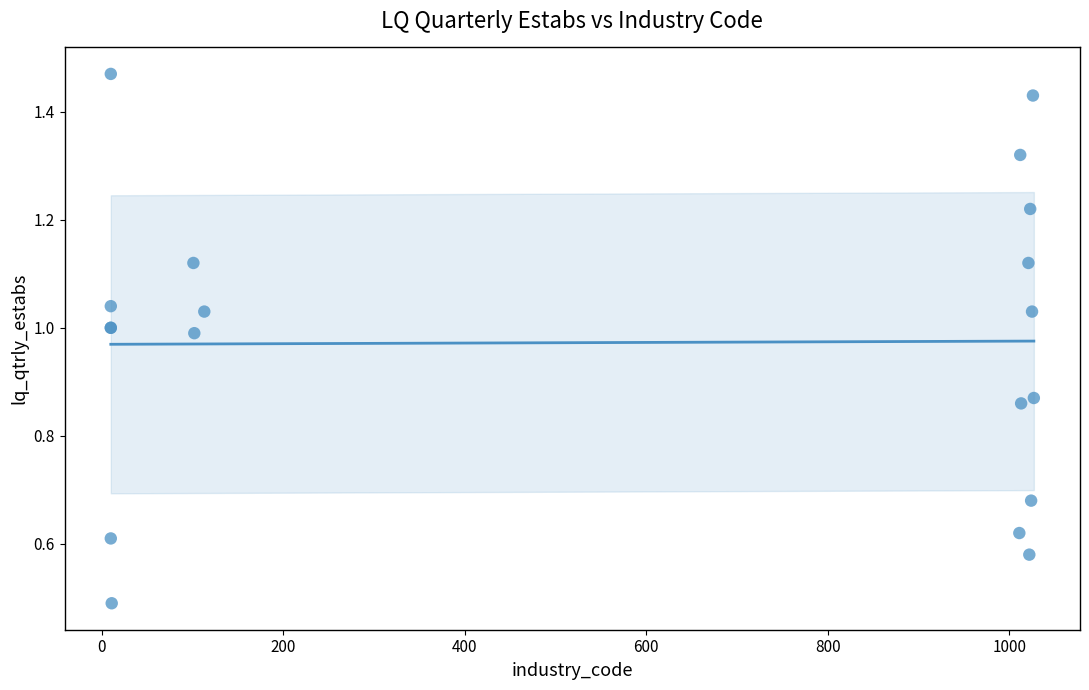

What Y value in the scatter plot is closest to 0?

0.5